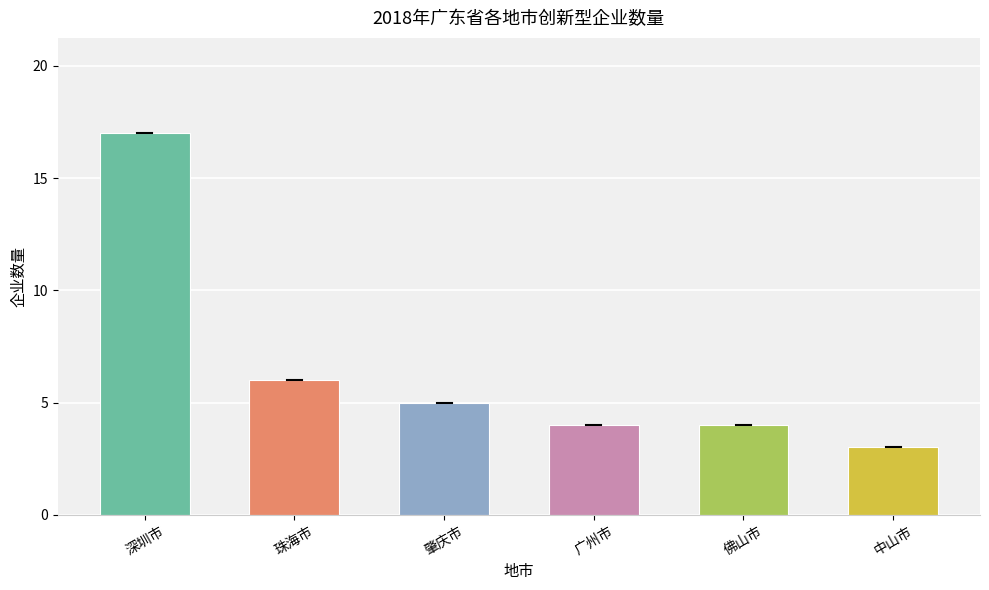

How many series are shown in this chart?

1